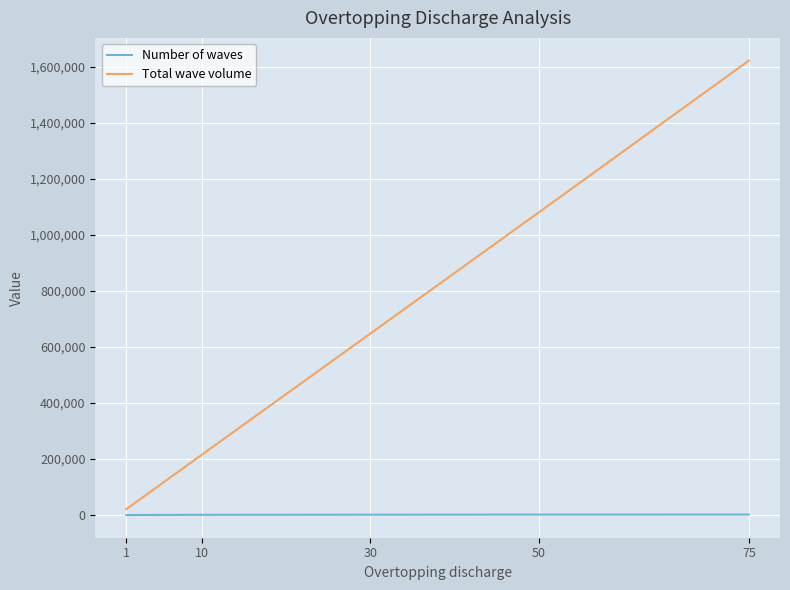

At which category is the sum across all series the highest?

75